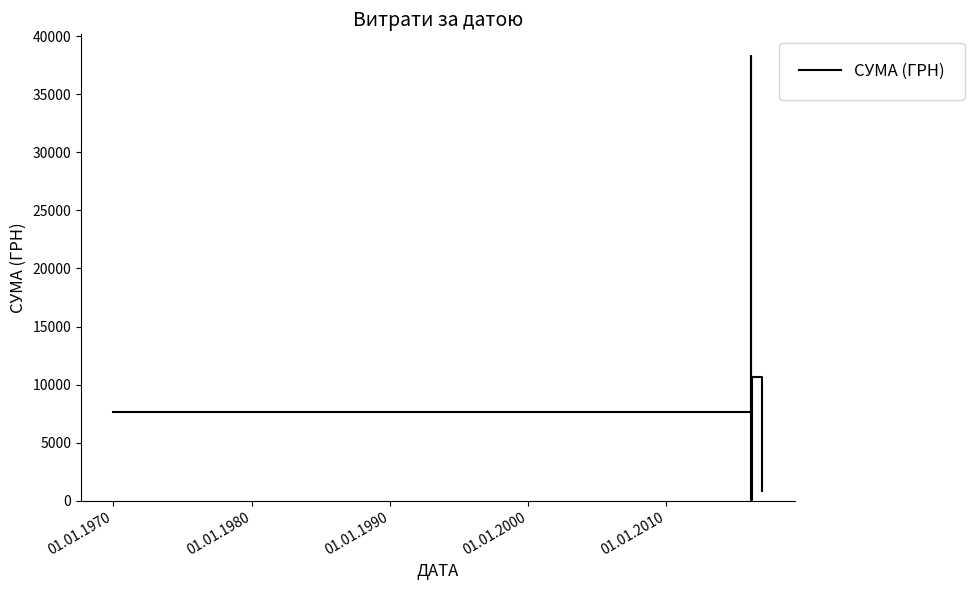

What is the greatest value displayed?

38253.5